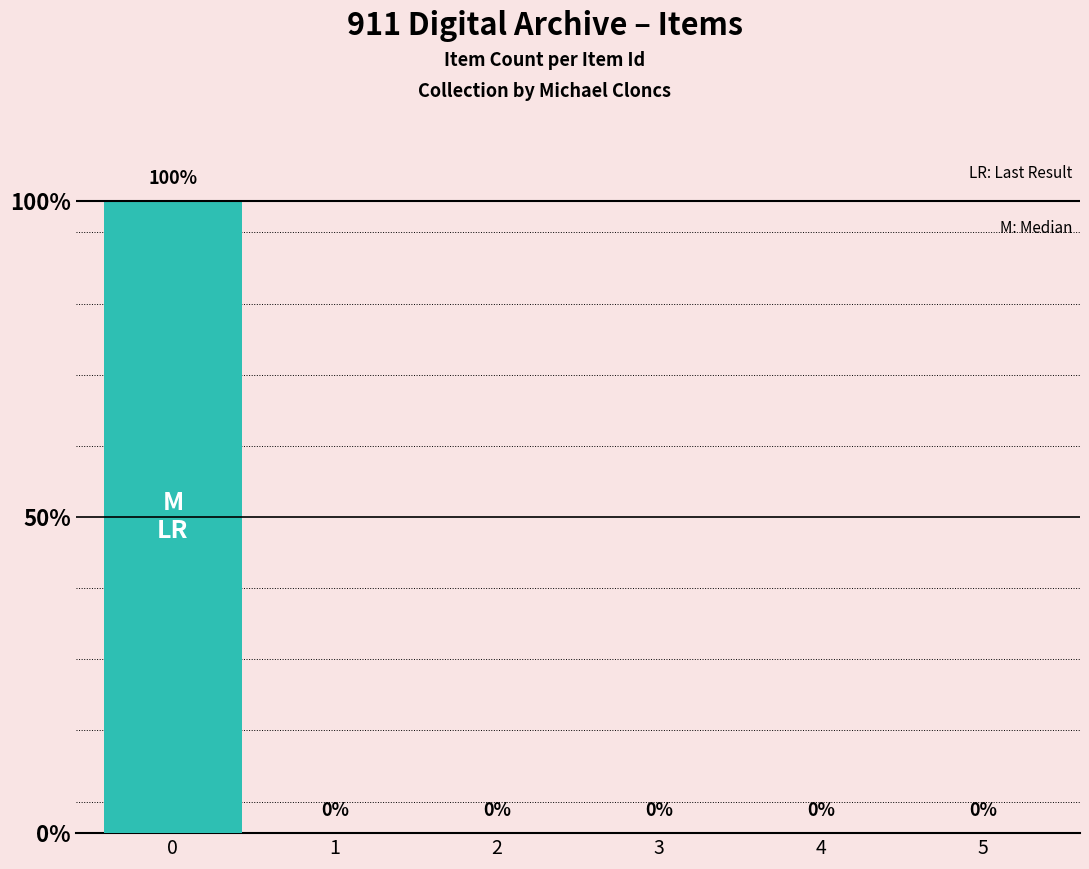

Are the bars horizontal?

No